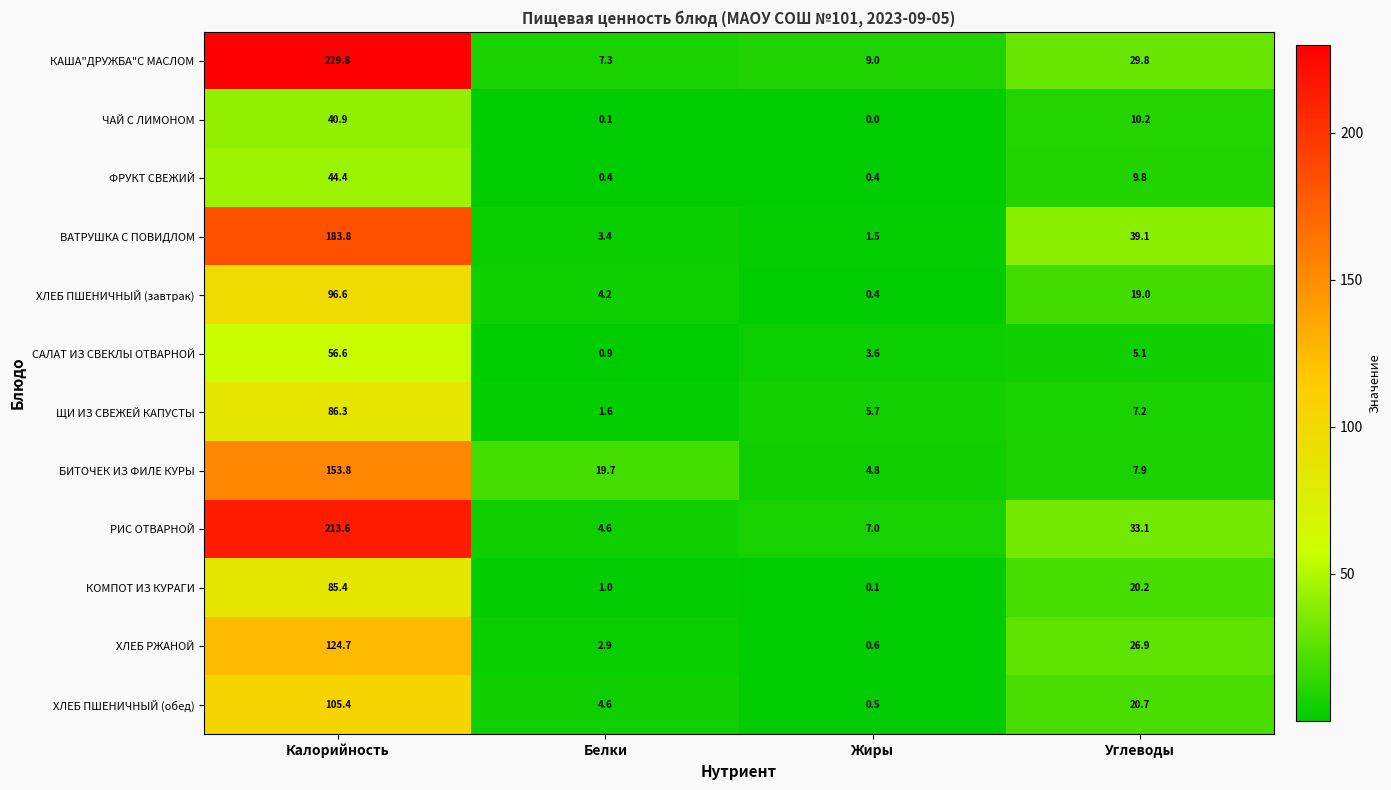

At how many categories does at least one series exceed 203?

1